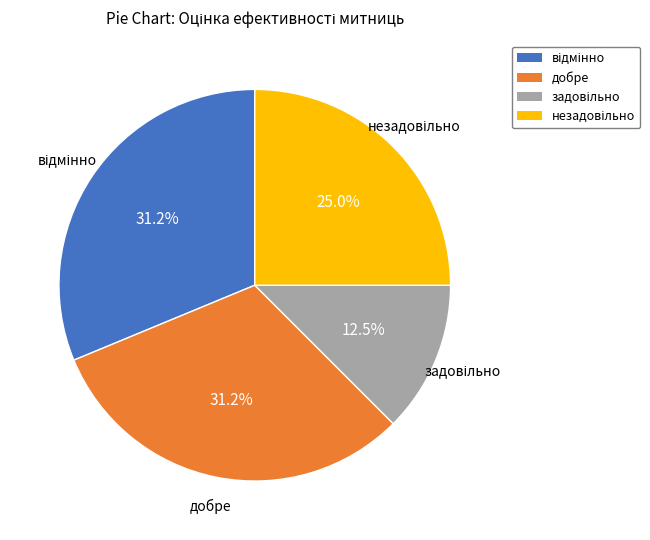

Does any single category account for the majority?

No